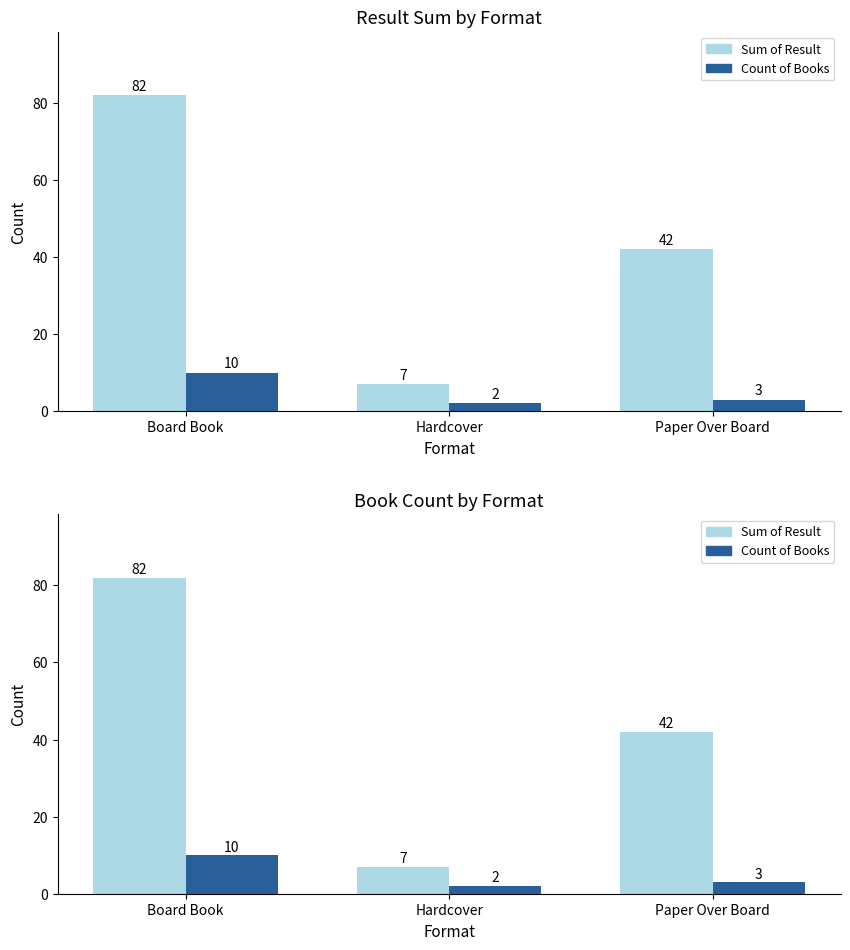

What is the spread (max minus min) of values at Board Book?

72